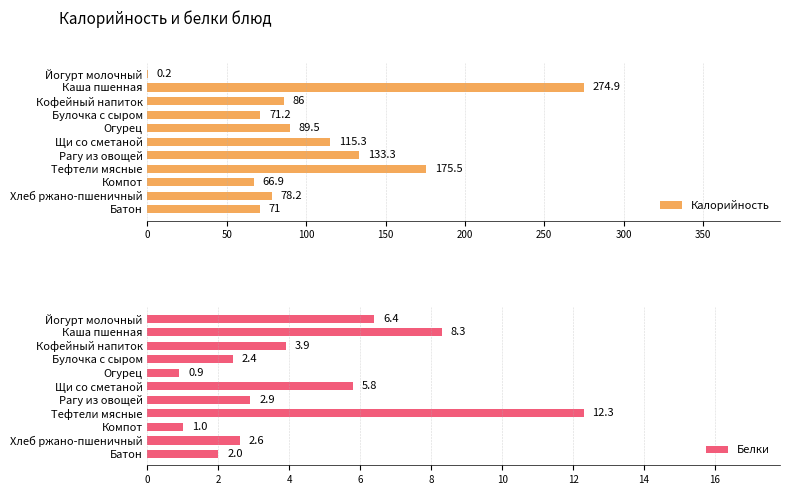

What are all the series names shown in the legend?

Калорийность, Белки